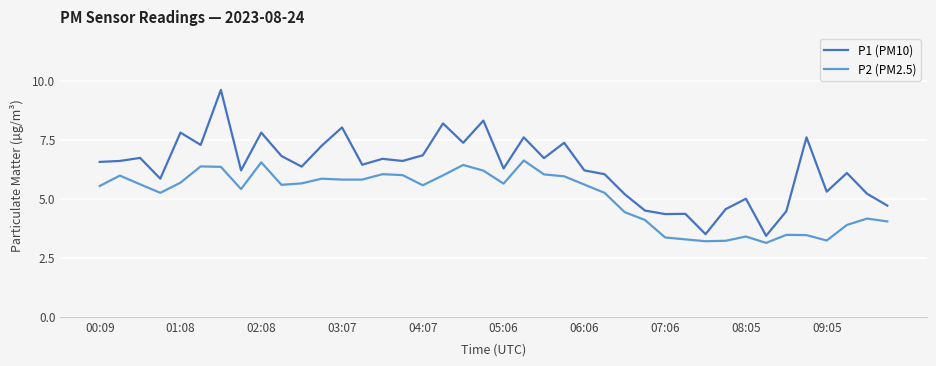

Does the chart display data point markers on the line(s)?

No